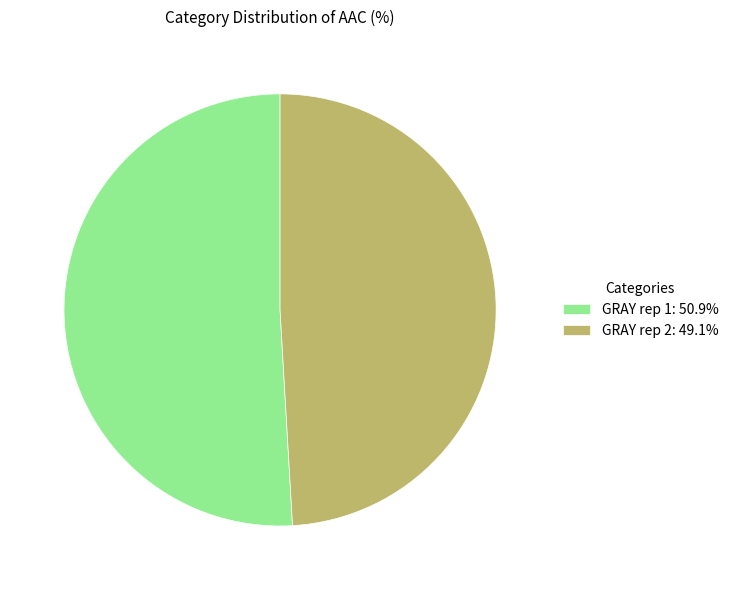

Which category has the smallest portion of the pie?

GRAY rep 2